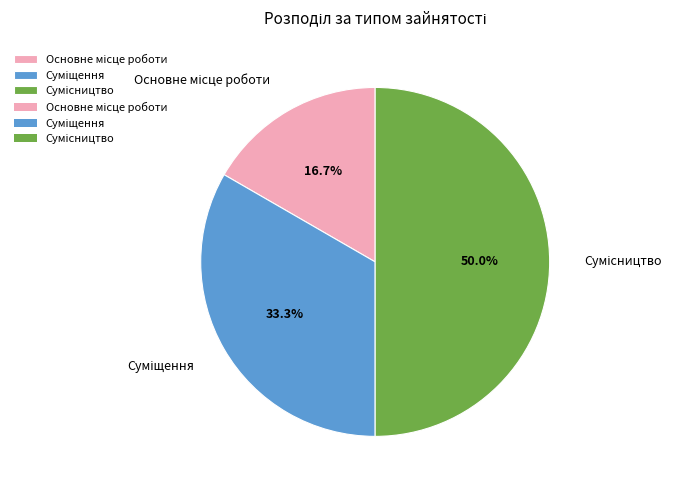

To the nearest percent, what is the average slice percentage?

33%